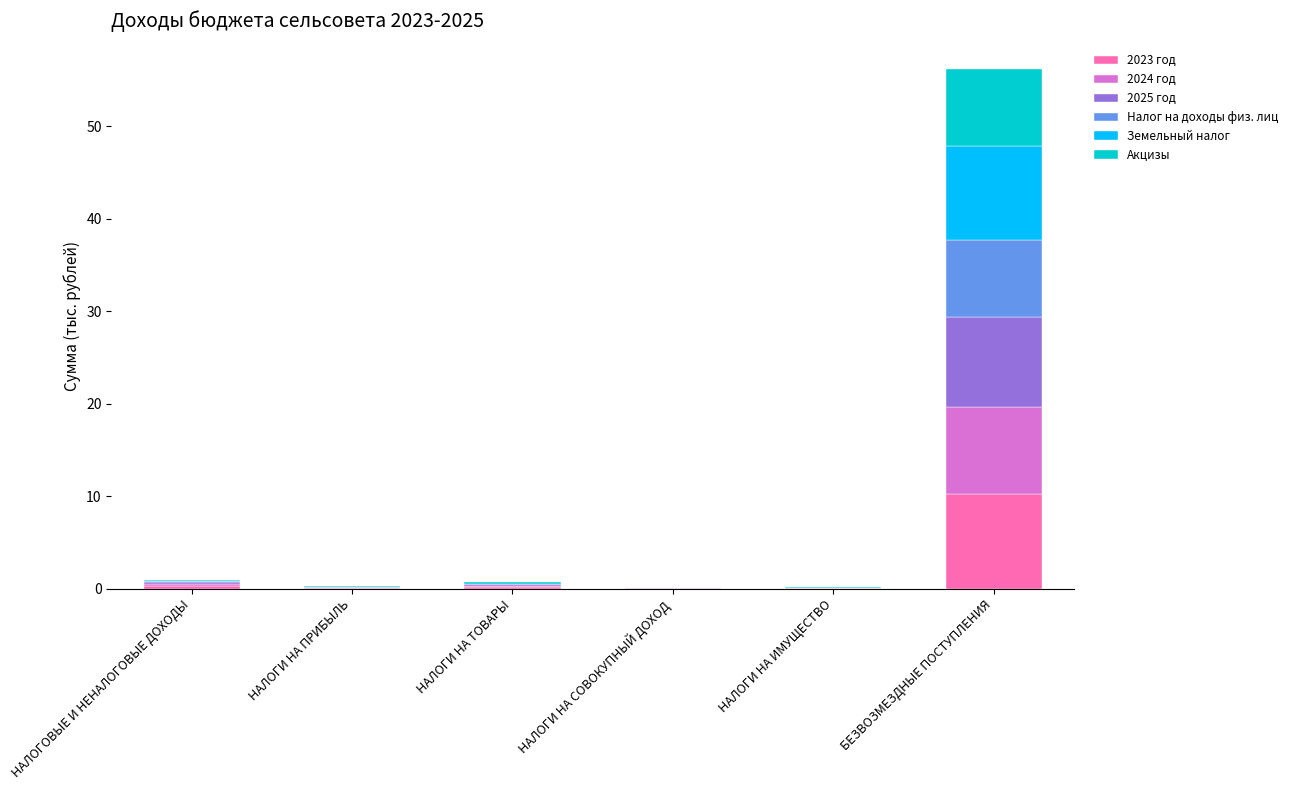

What is the maximum value for 2023 год?

10.2